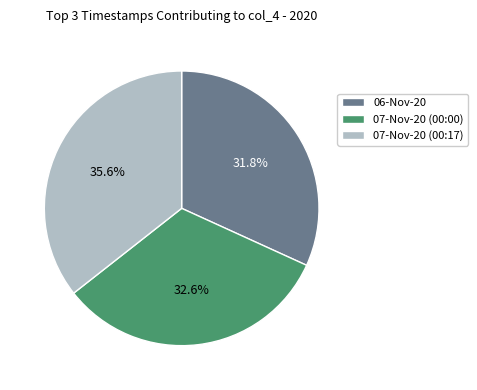

To the nearest percent, what portion does 06-Nov-20 represent?

32%